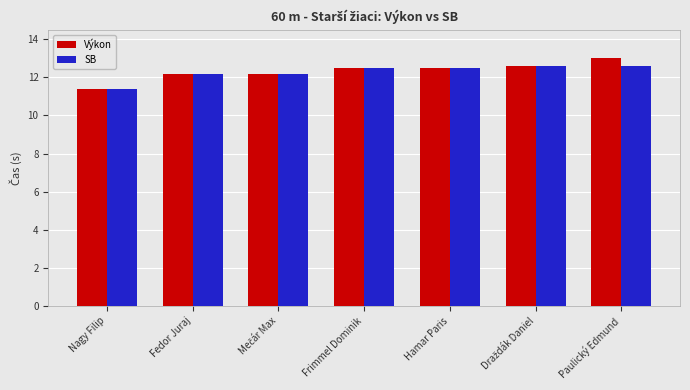

How many distinct data groups are displayed?

2